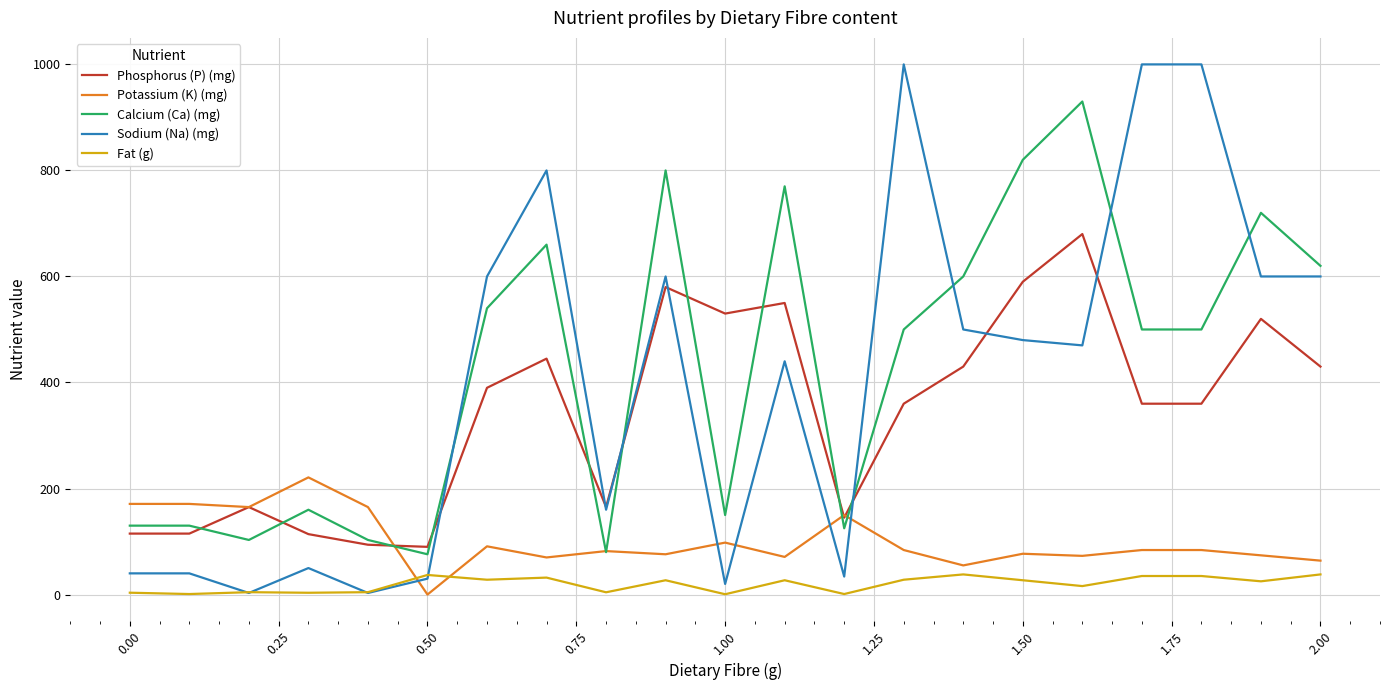

What is the maximum value for Calcium (Ca) (mg)?

930.0